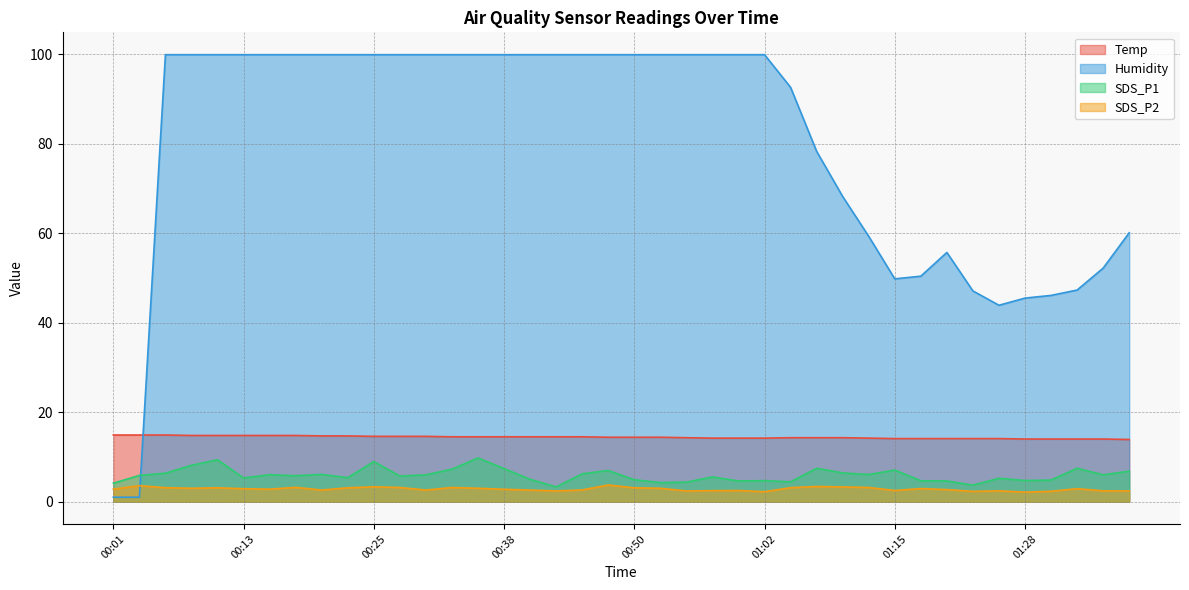

Which series has the largest total across all categories?

Humidity